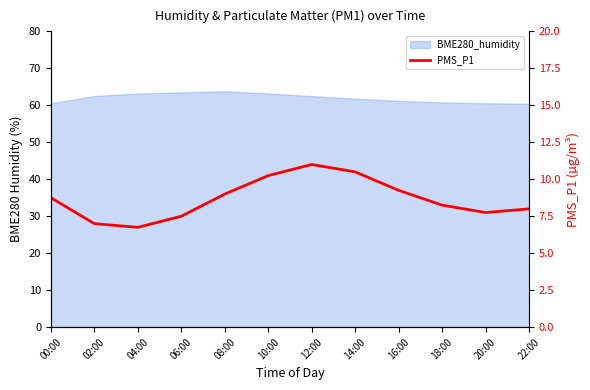

At which category does the data reach its first local valley?

04:00